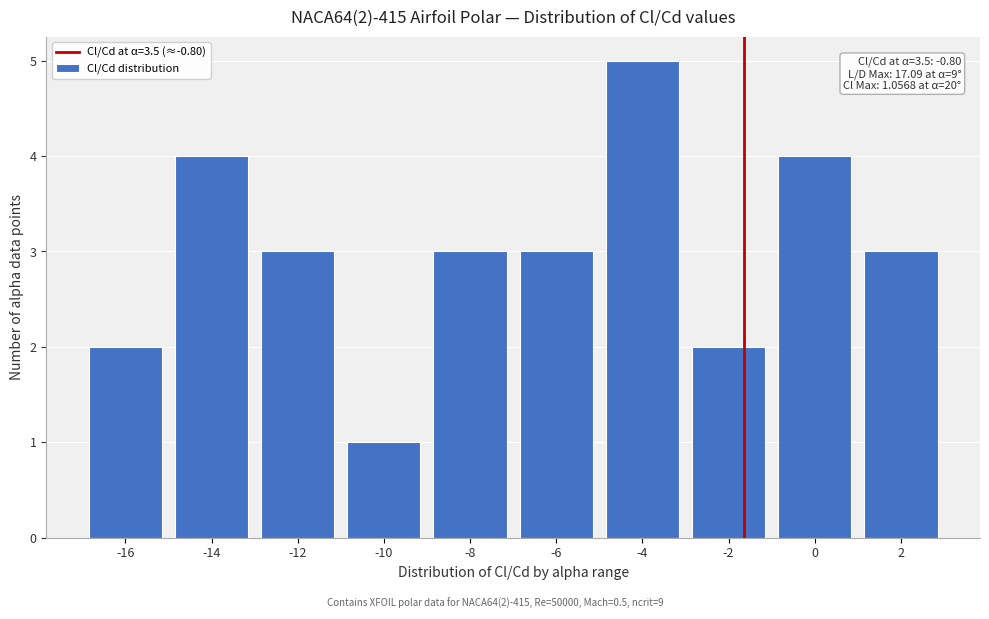

Reading left to right, extract all data points from this chart.

-16=2	-14=4	-12=3	-10=1	-8=3	-6=3	-4=5	-2=2	0=4	2=3